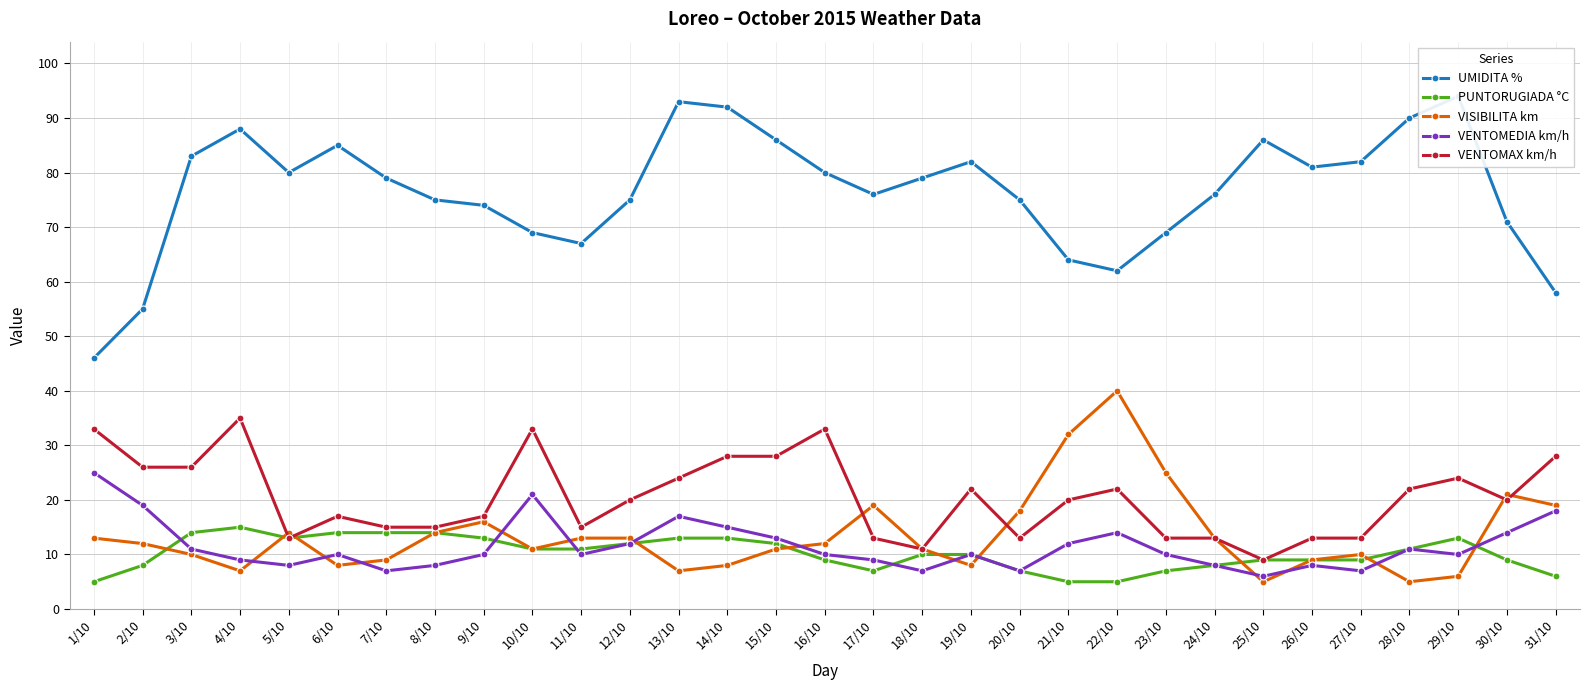

What is the difference between the second highest and minimum values in the VENTOMAX km/h series?

24